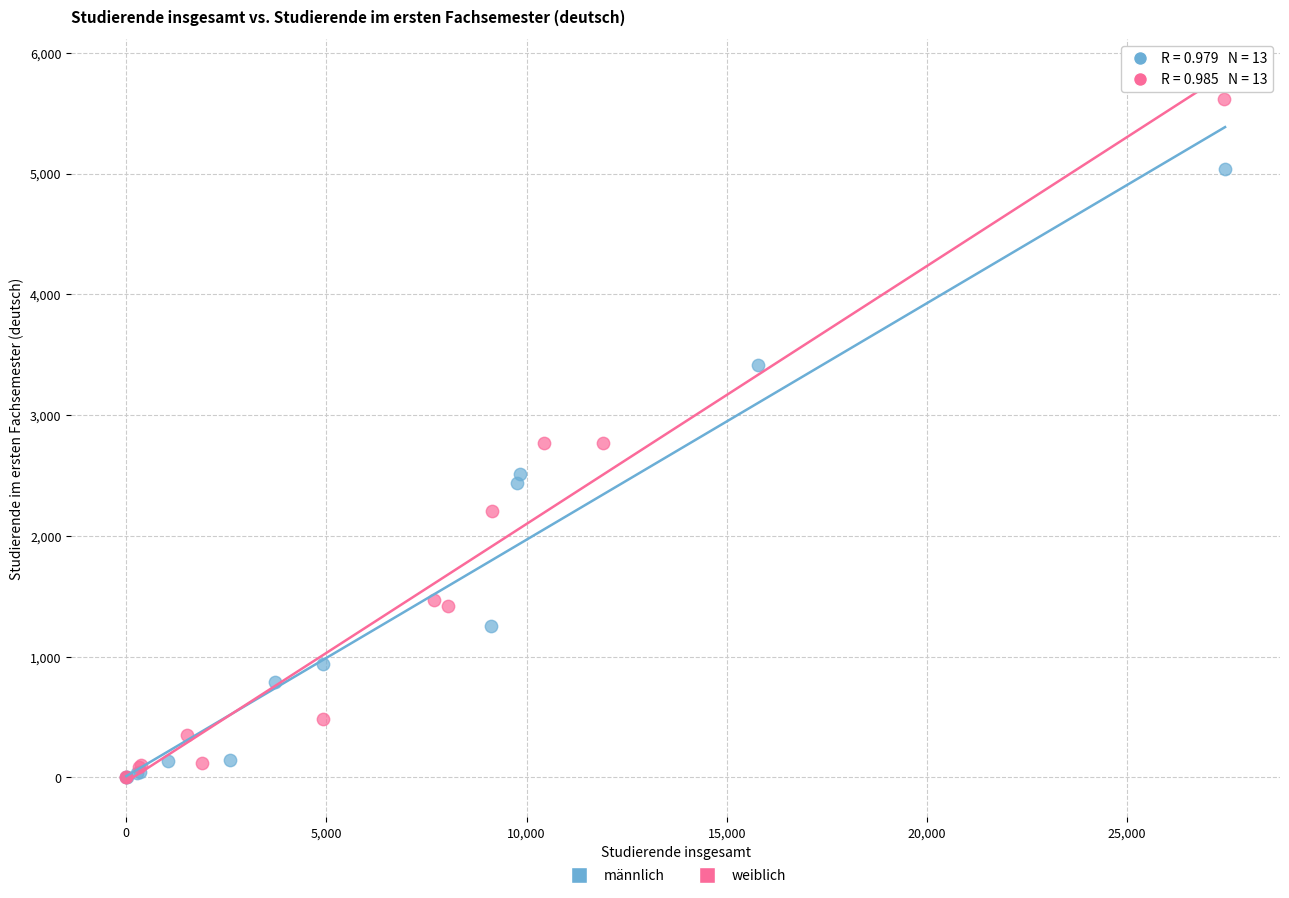

Which series has the largest Y range (max minus min)?

weiblich